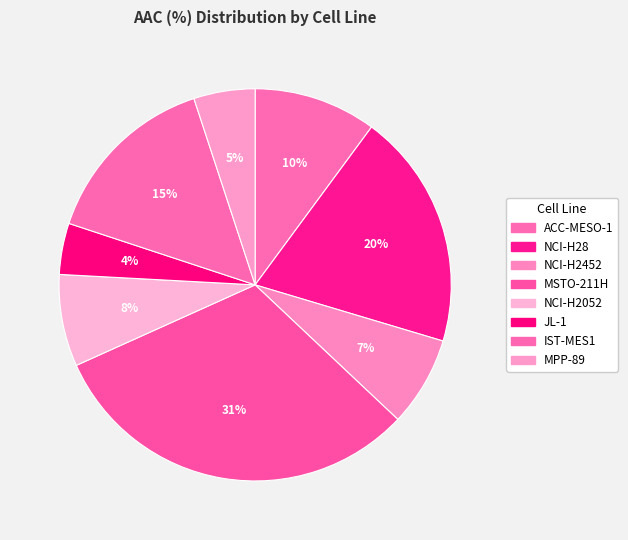

Count the number of slices in the pie.

8